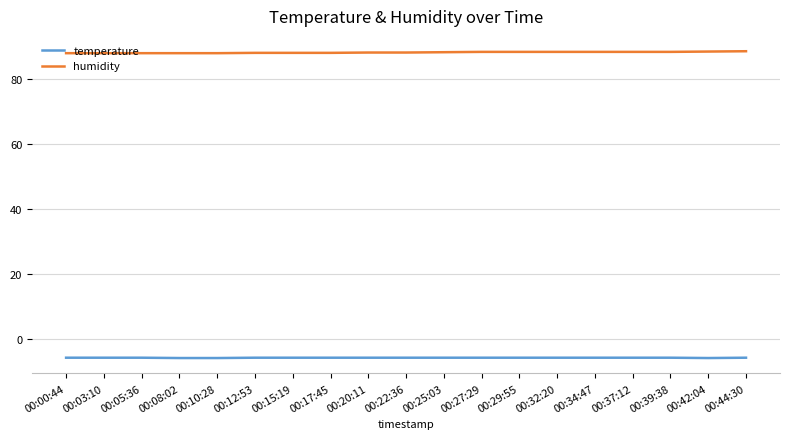

What is the total value across all series at 00:15:19?

82.5